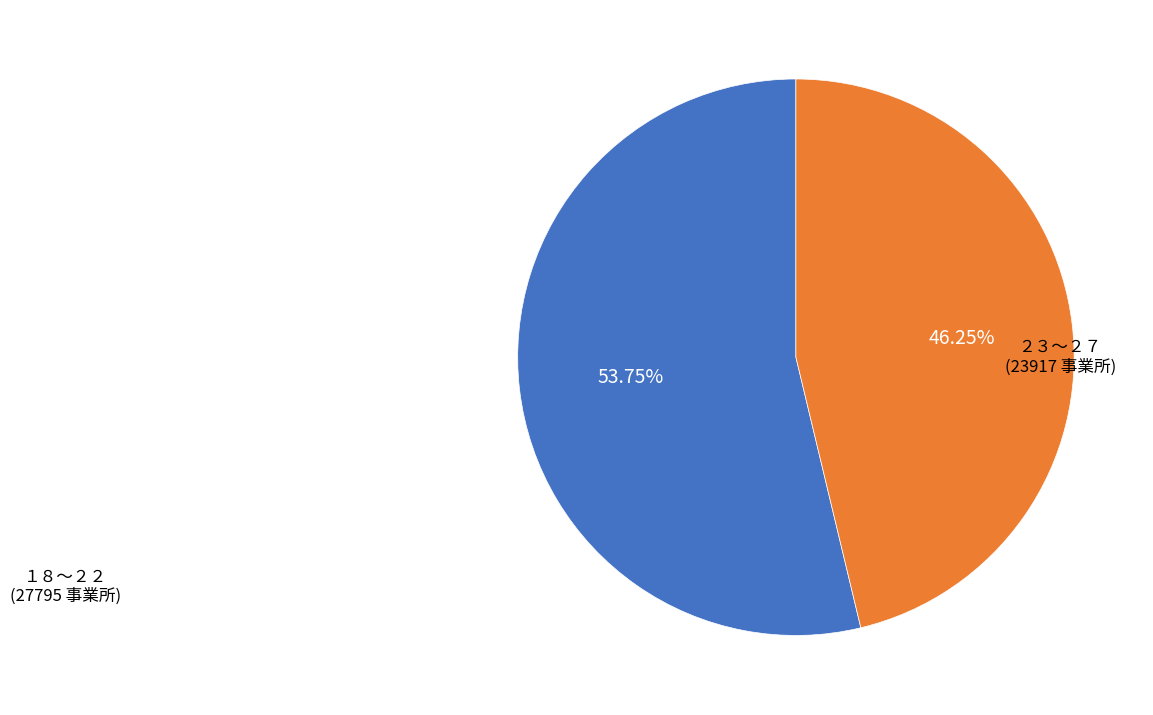

Is there a majority slice in this chart?

Yes